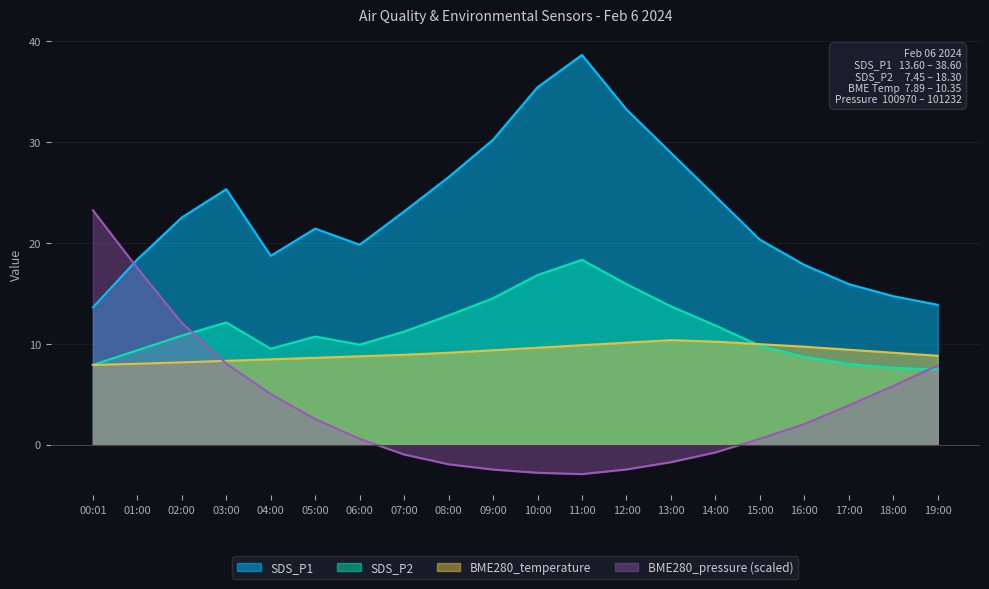

At 09:00, list the series in order from smallest to largest.

BME280_pressure (scaled), BME280_temperature, SDS_P2, SDS_P1